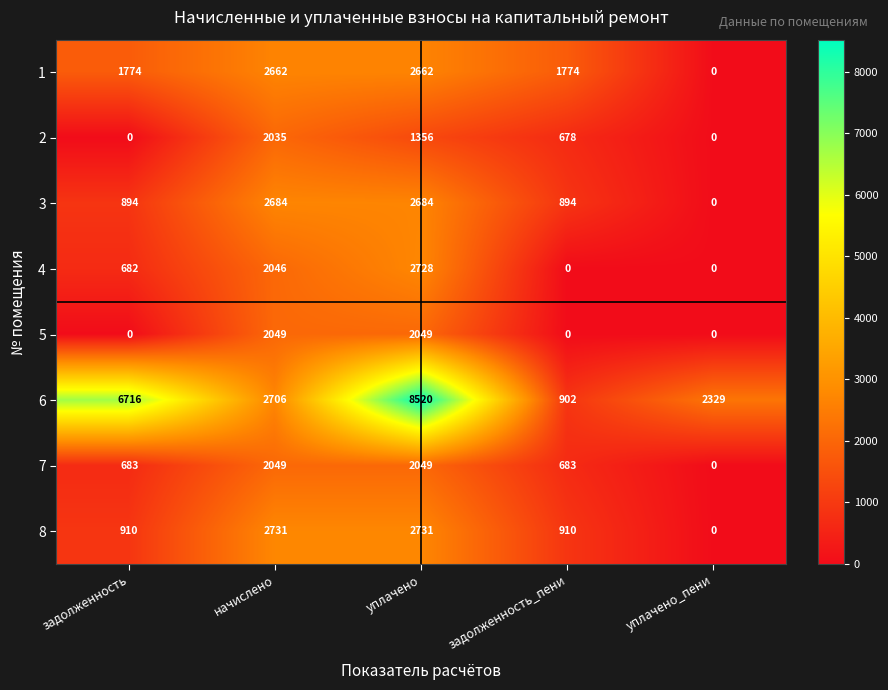

Is it true that 4 equals 682 at задолженность?

True